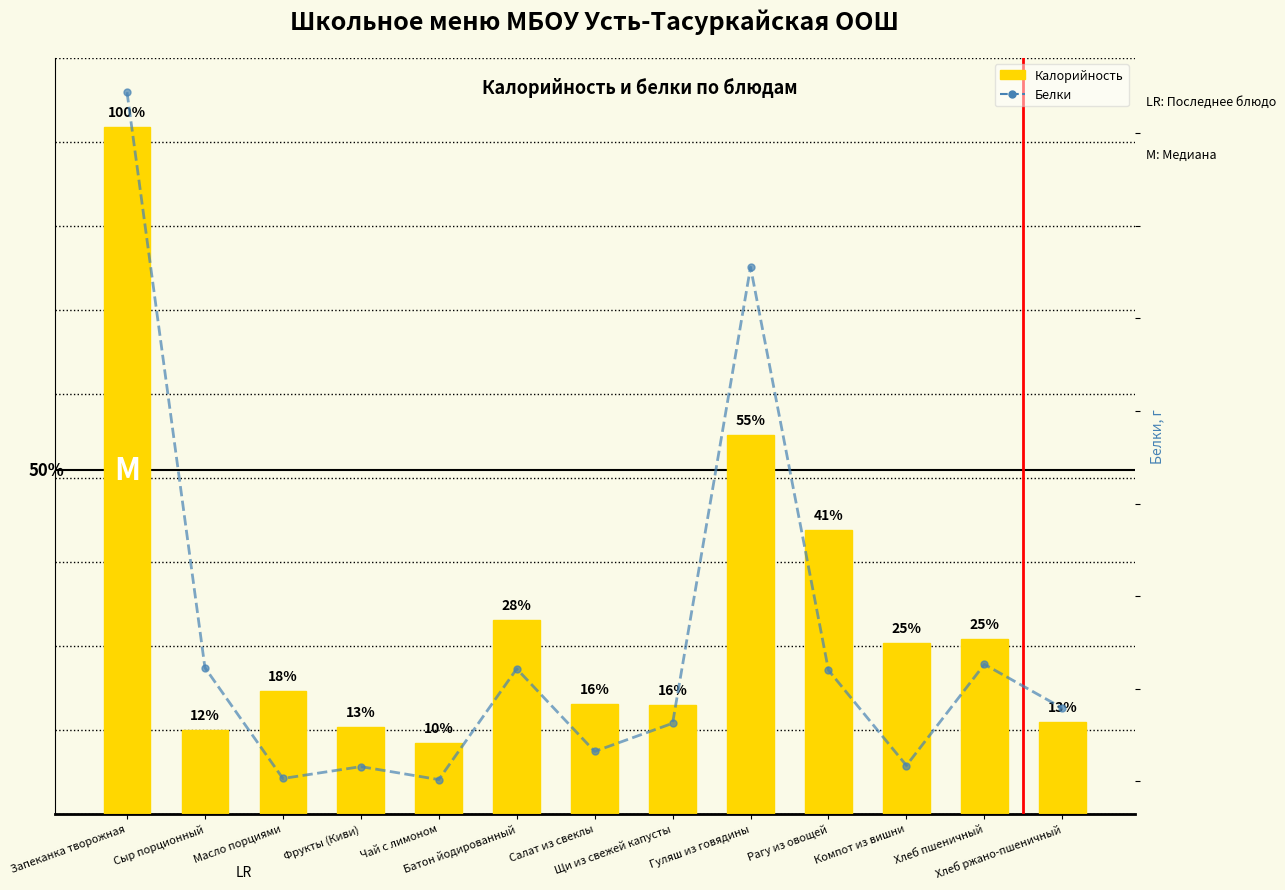

The Калорийность series shows 117.2 at Масло порциями. True or false?

False